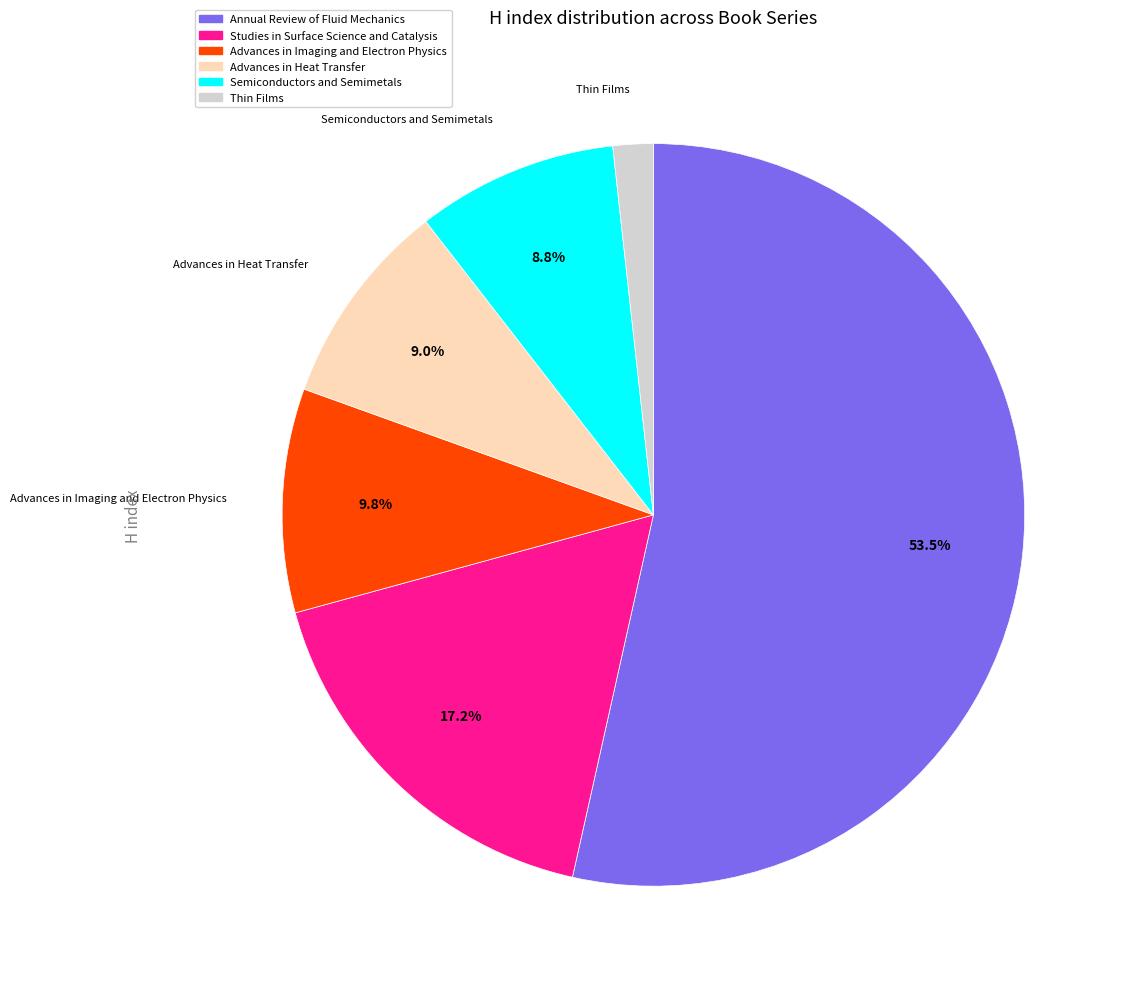

Is there any slice that represents more than half of the pie?

Yes